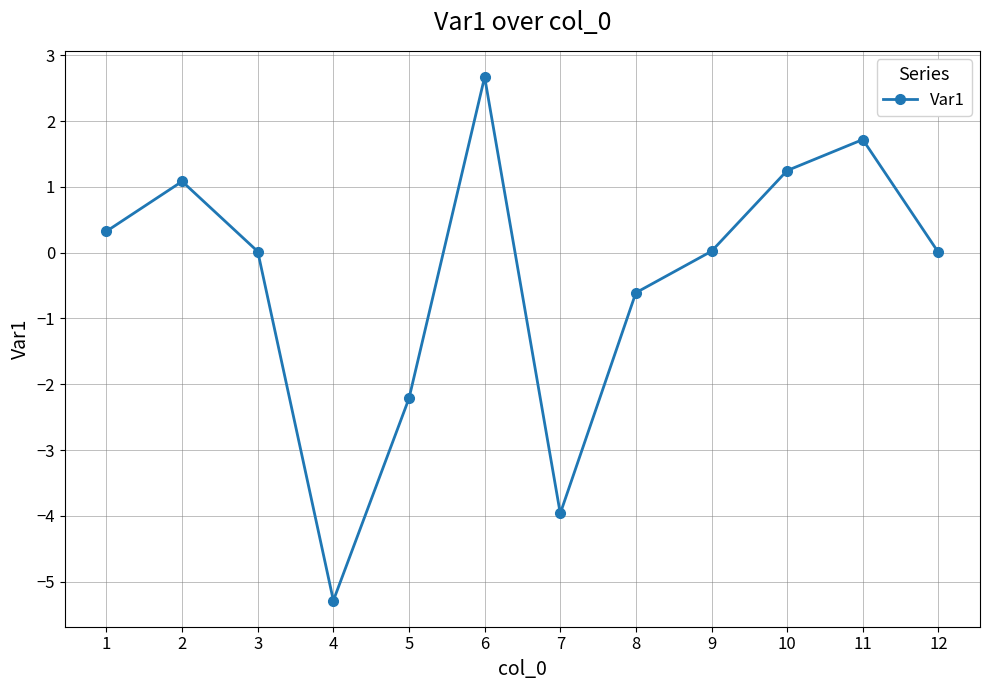

Which category has the lowest value across all series?

4